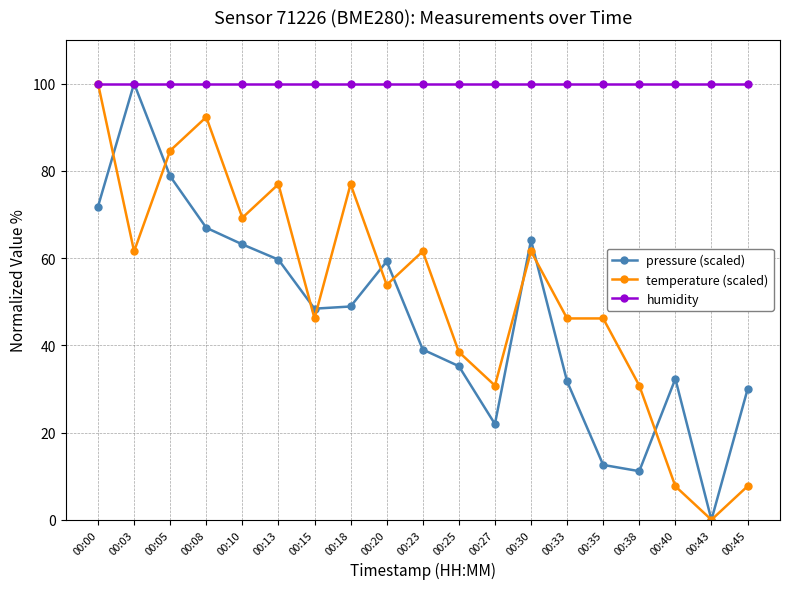

Rank the series at 00:38 from highest to lowest value.

humidity, temperature (scaled), pressure (scaled)